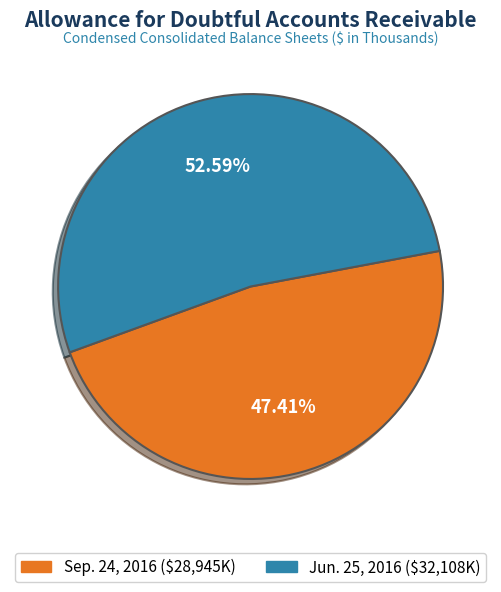

The Jun. 25, 2016 slice represents 46% of the pie. True or false?

False